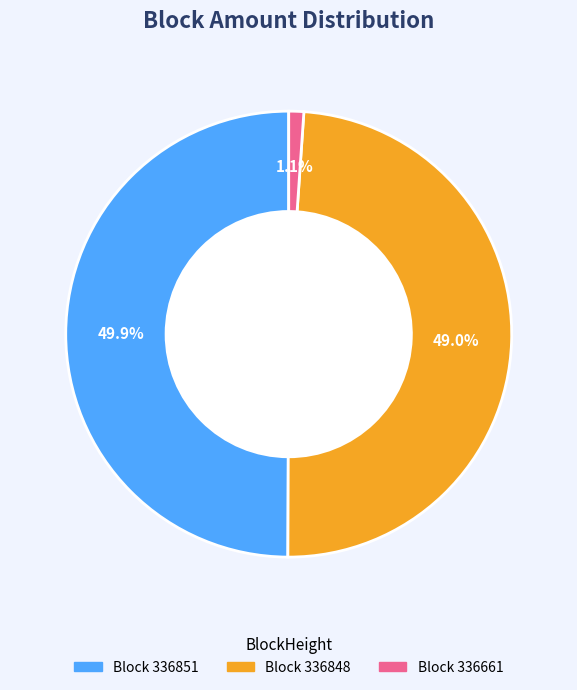

Count the number of slices in the pie.

3